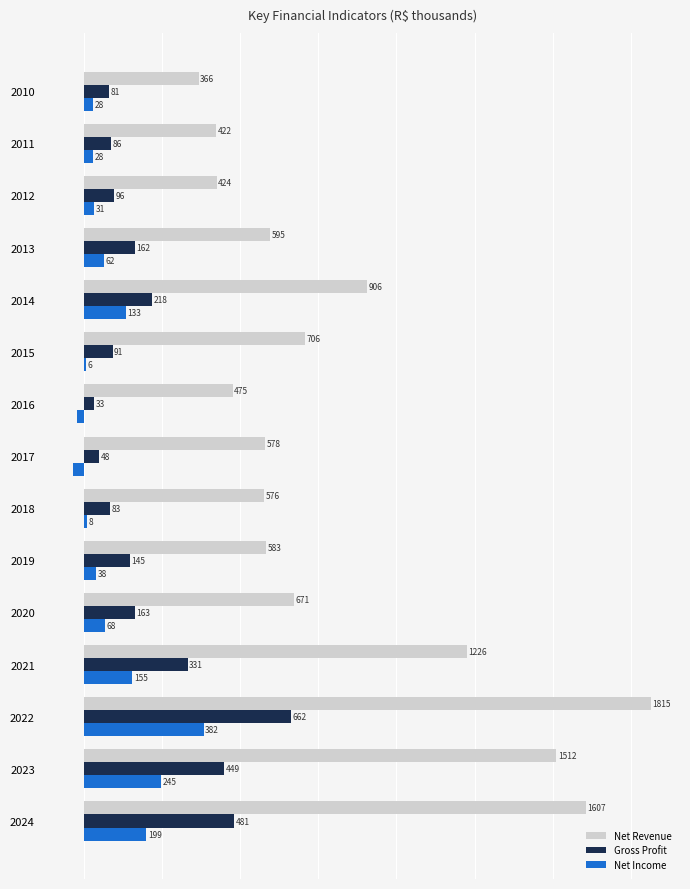

What are all the series names shown in the legend?

Net Revenue, Gross Profit, Net Income